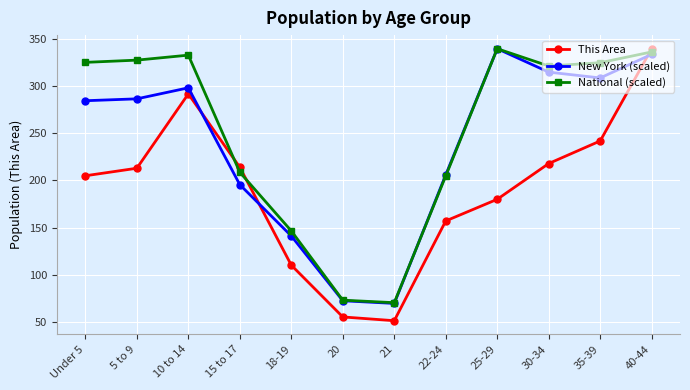

The value of New York (scaled) at 25-29 is 340.0. True or false?

True